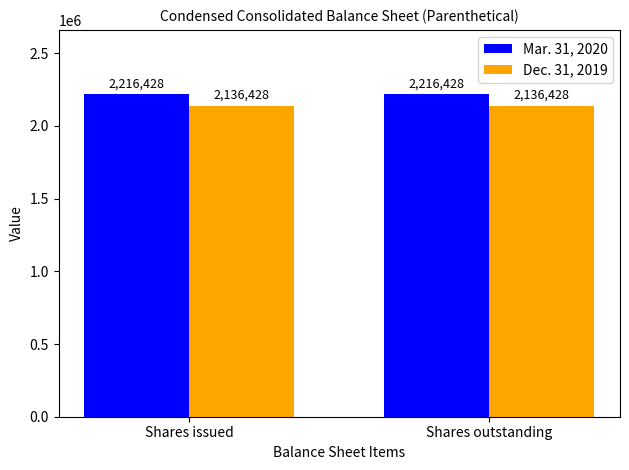

How many groups of bars are there?

2